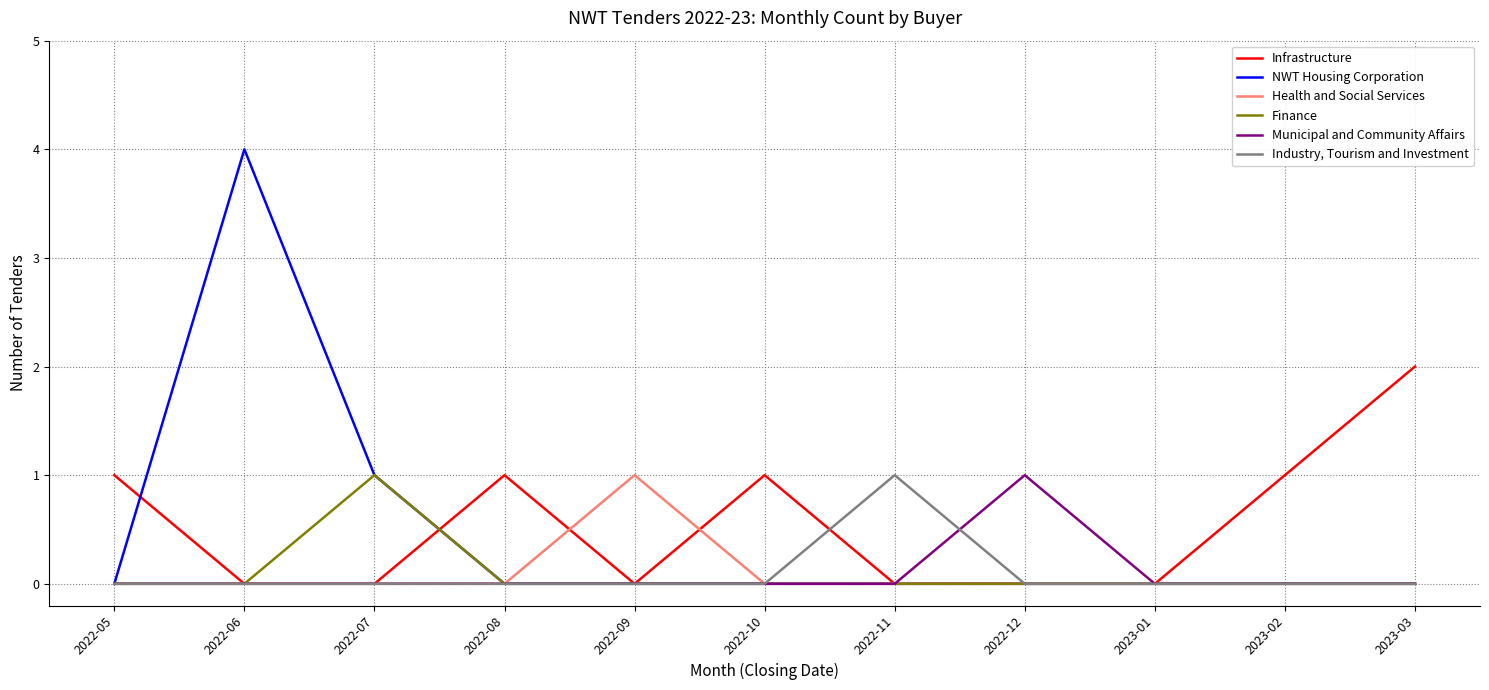

Which series has the largest range (max minus min)?

NWT Housing Corporation